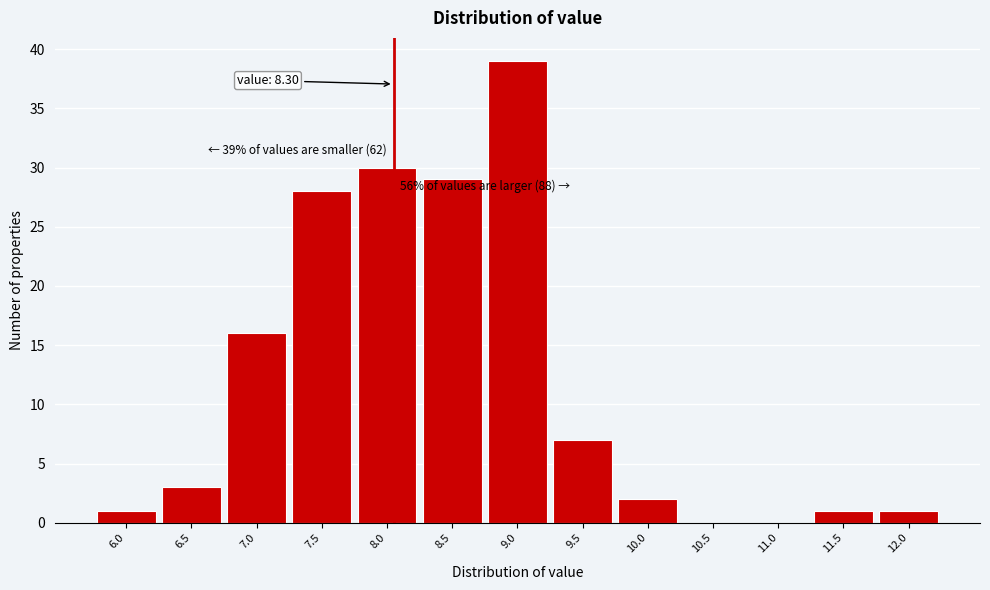

Reading right to left, extract all data points from this chart.

12.0=1	11.5=1	11.0=0	10.5=0	10.0=2	9.5=7	9.0=39	8.5=29	8.0=30	7.5=28	7.0=16	6.5=3	6.0=1